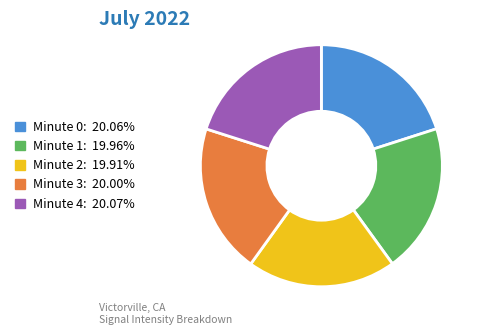

Is there any slice that represents more than half of the pie?

No